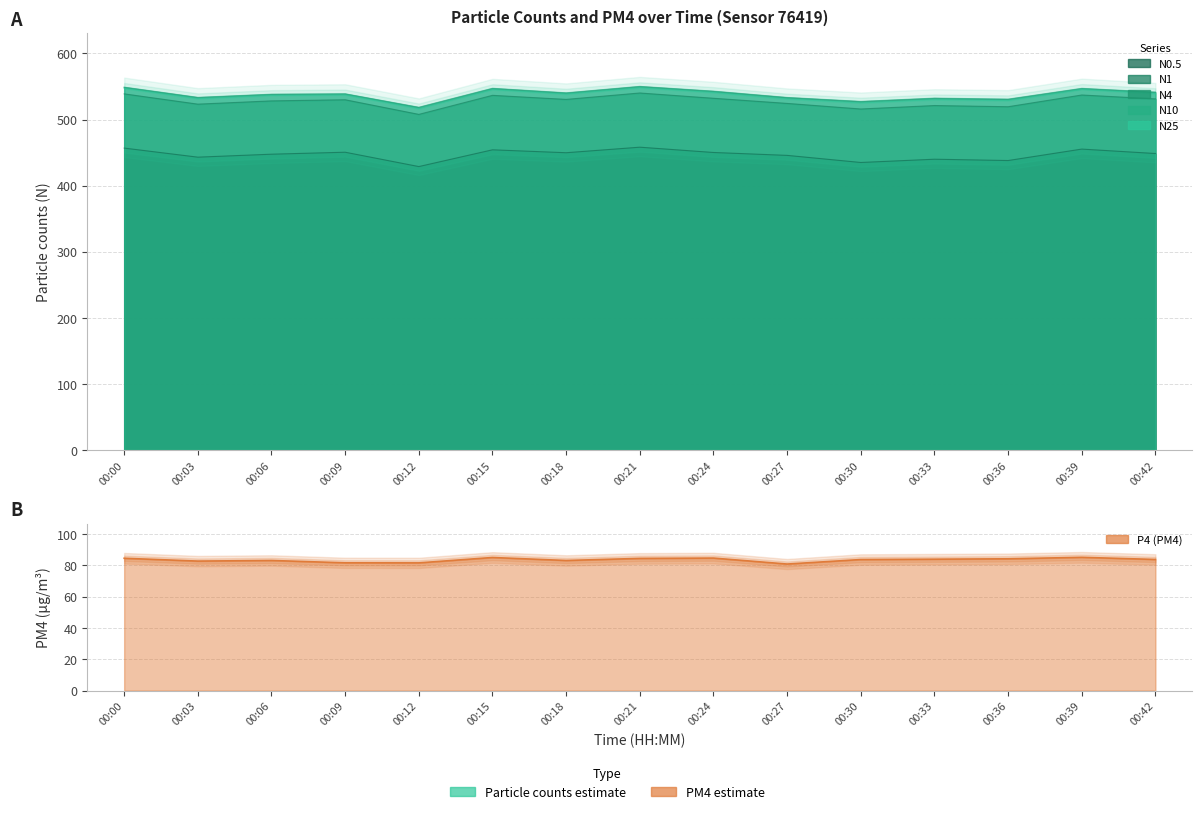

What is the sum of all P4 values?

1252.2